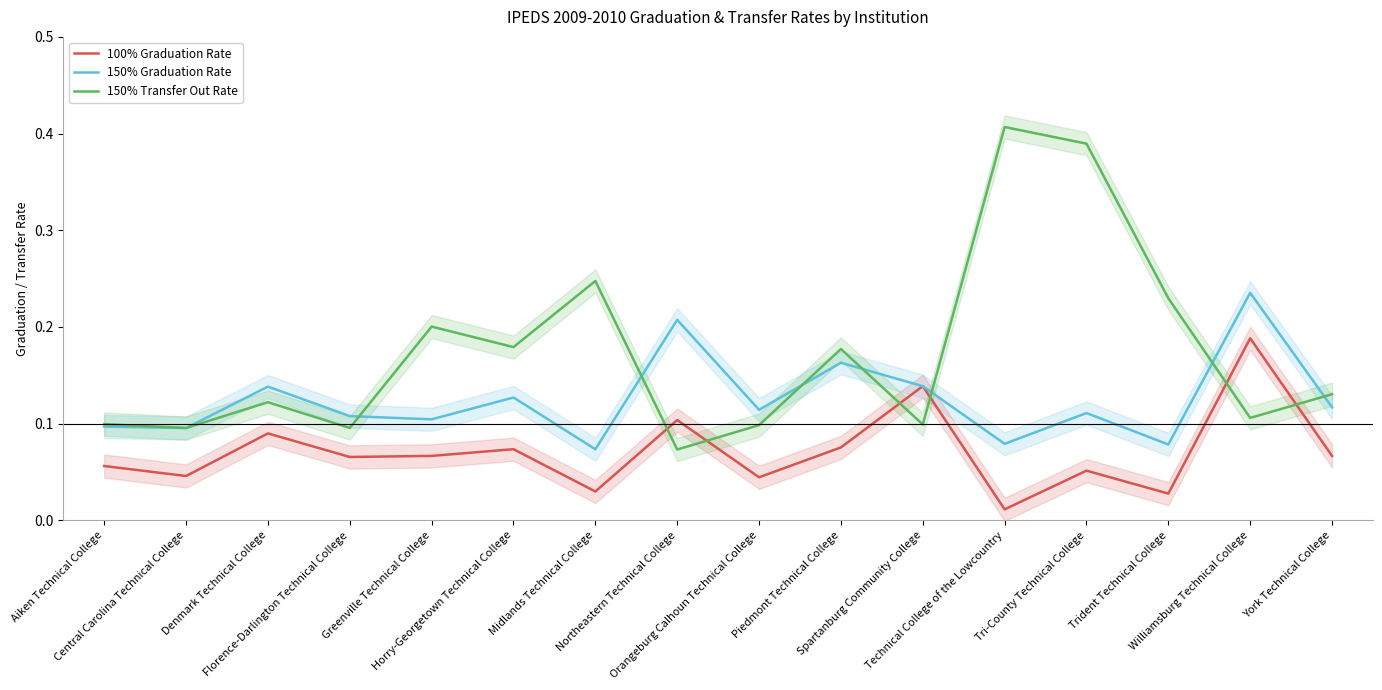

How many 150% Graduation Rate values are between 0 and 1?

16